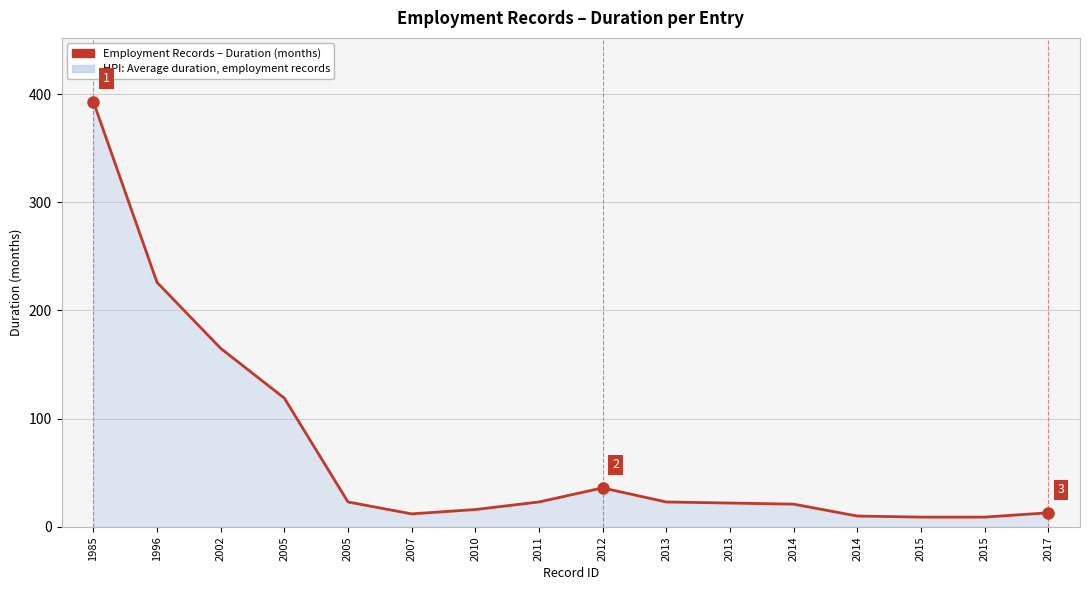

What is the change in value from 2005 to 2015?

-110